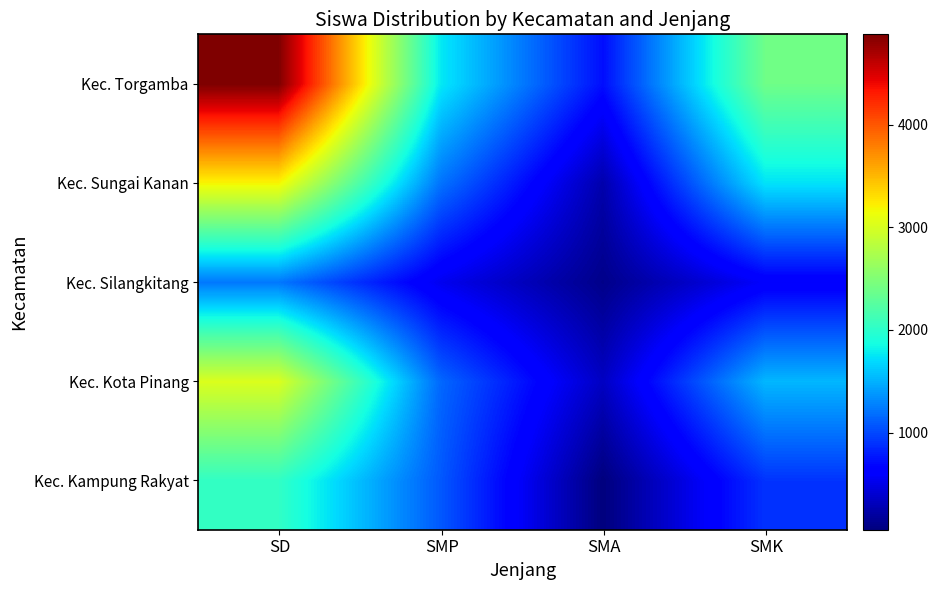

Reading right to left, transcribe all the data shown in this chart.

Kec. Kampung Rakyat: SMK=901	SMA=53	SMP=1081	SD=2035
Kec. Kota Pinang: SMK=1528	SMA=341	SMP=1153	SD=3022
Kec. Silangkitang: SMK=595	SMA=104	SMP=530	SD=1229
Kec. Sungai Kanan: SMK=1735	SMA=248	SMP=1207	SD=3190
Kec. Torgamba: SMK=2392	SMA=724	SMP=1765	SD=4881